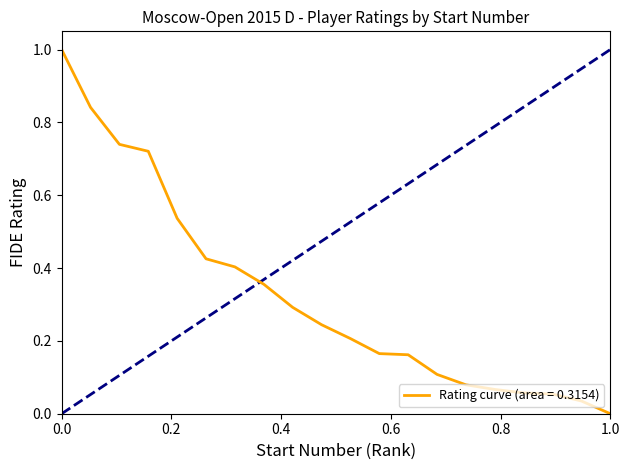

What is the greatest value displayed?

1.0